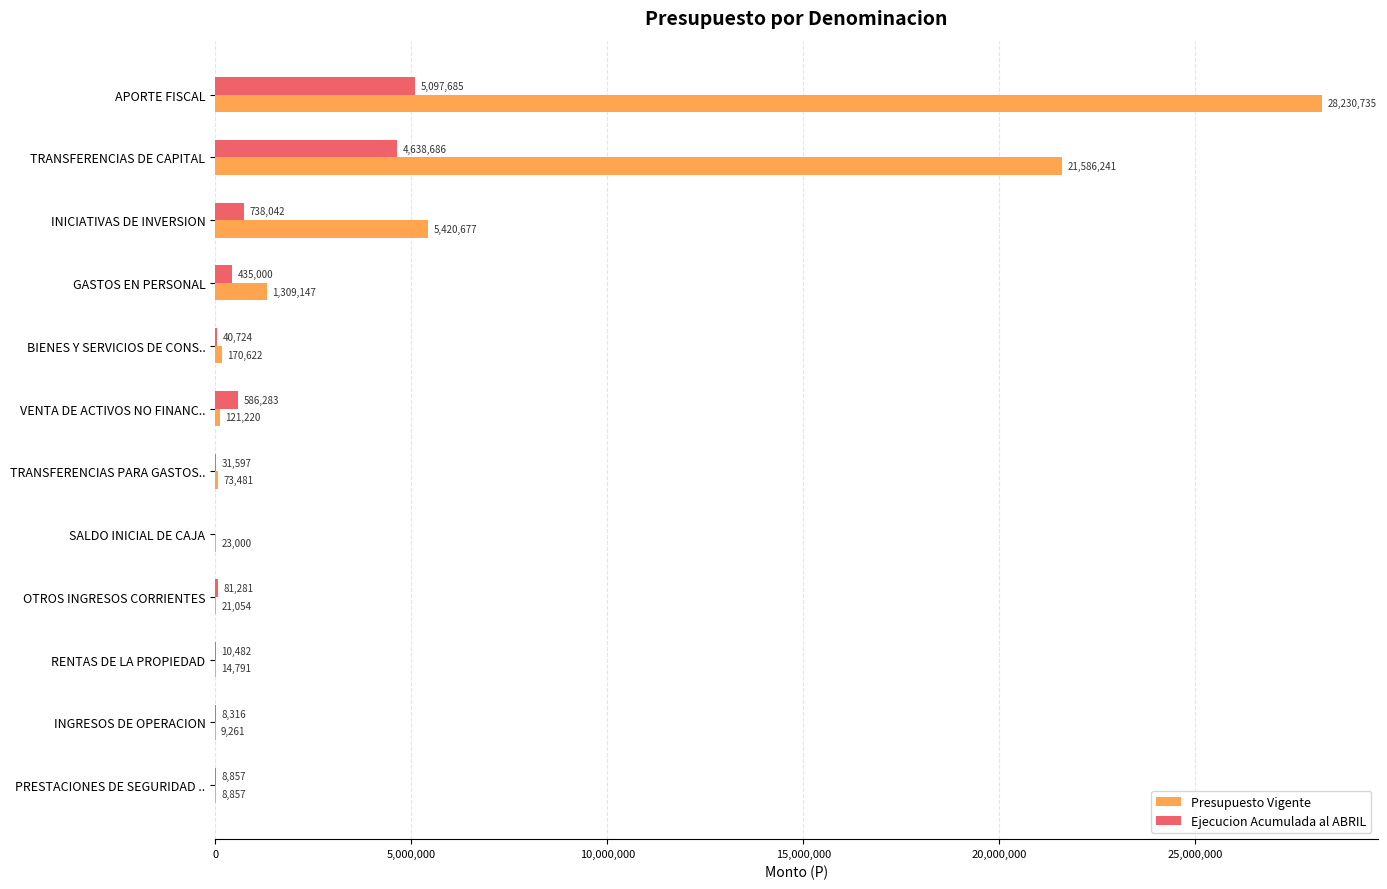

What value does the Presupuesto Vigente series have at RENTAS DE LA PROPIEDAD?

14791